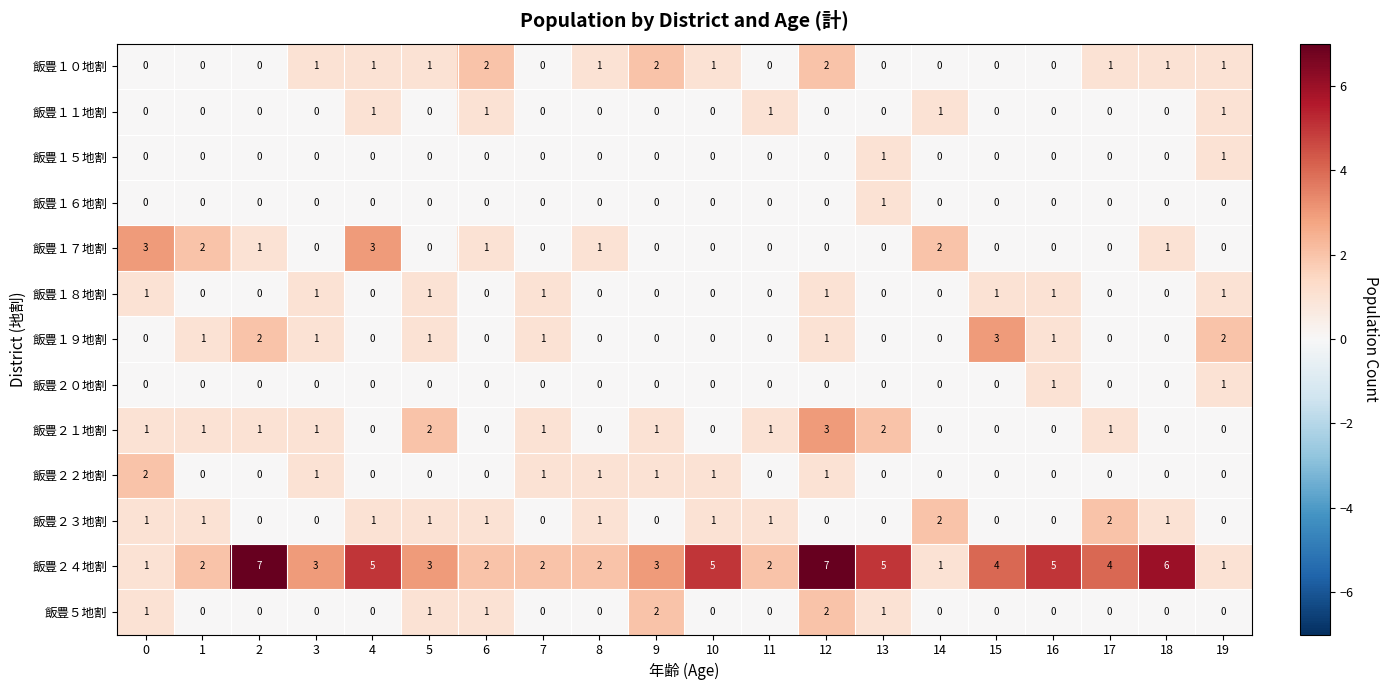

Which series has the largest total across all categories?

飯豊２４地割